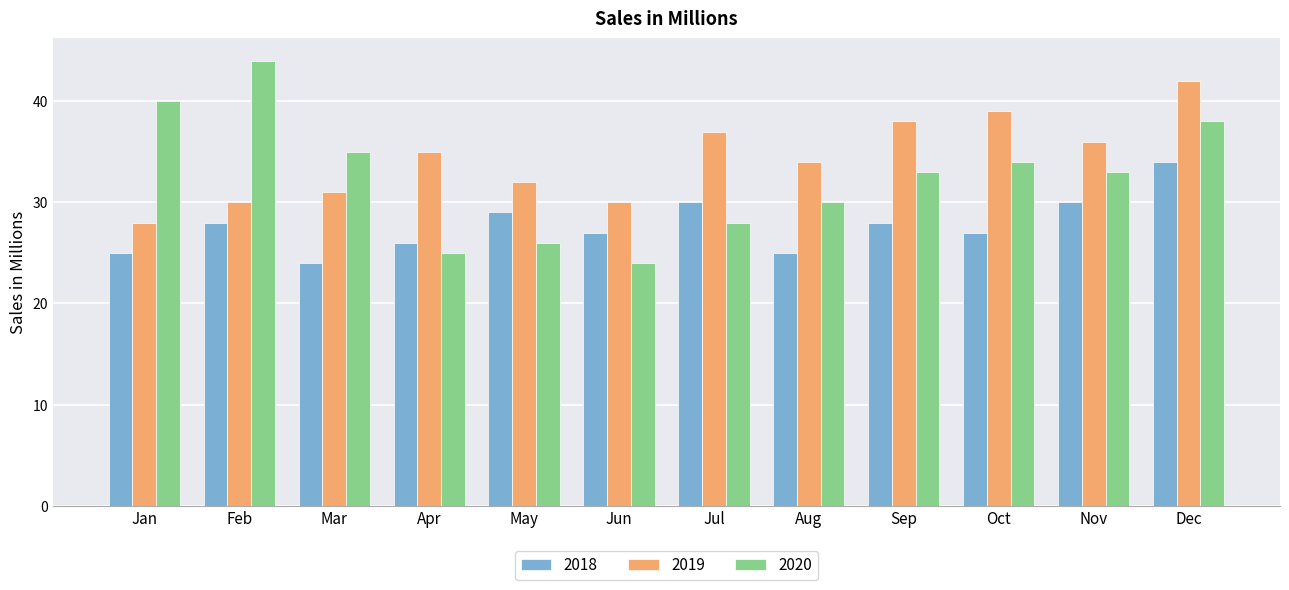

Read the 2020 value at Nov.

33